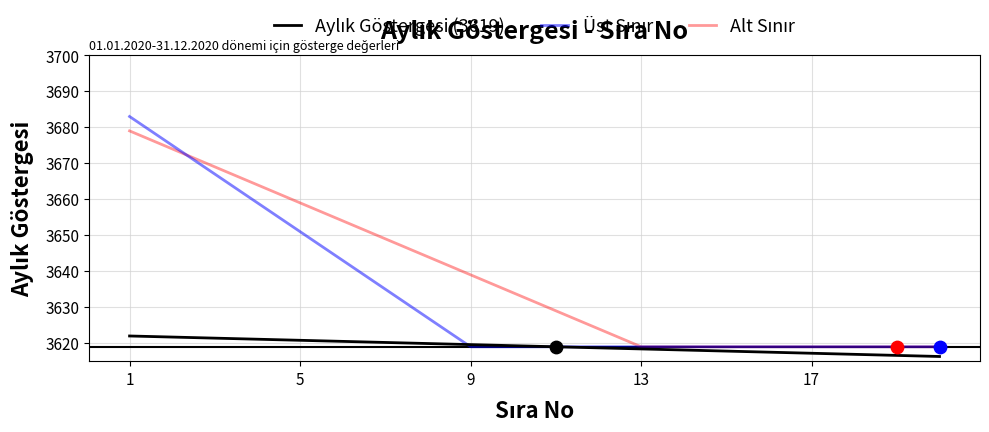

What is the minimum value shown in the chart?

3616.3